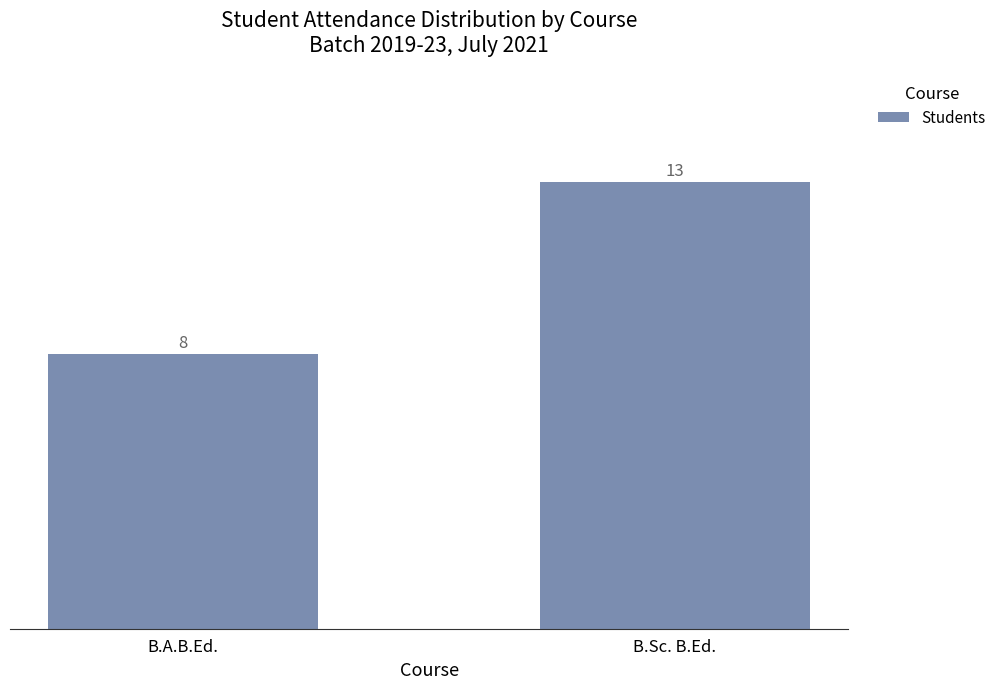

What is the difference between the values at B.Sc. B.Ed. and B.A.B.Ed.?

5